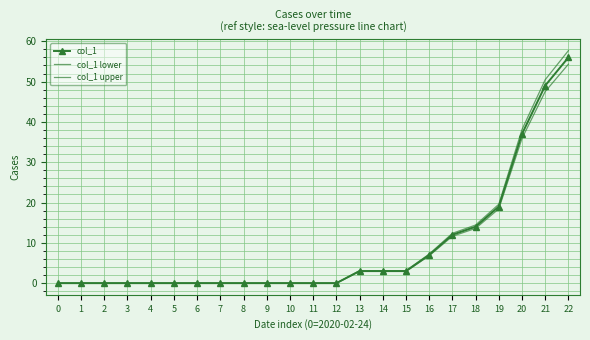

True or false: col_1 upper and col_1 lower intersect in this chart.

False